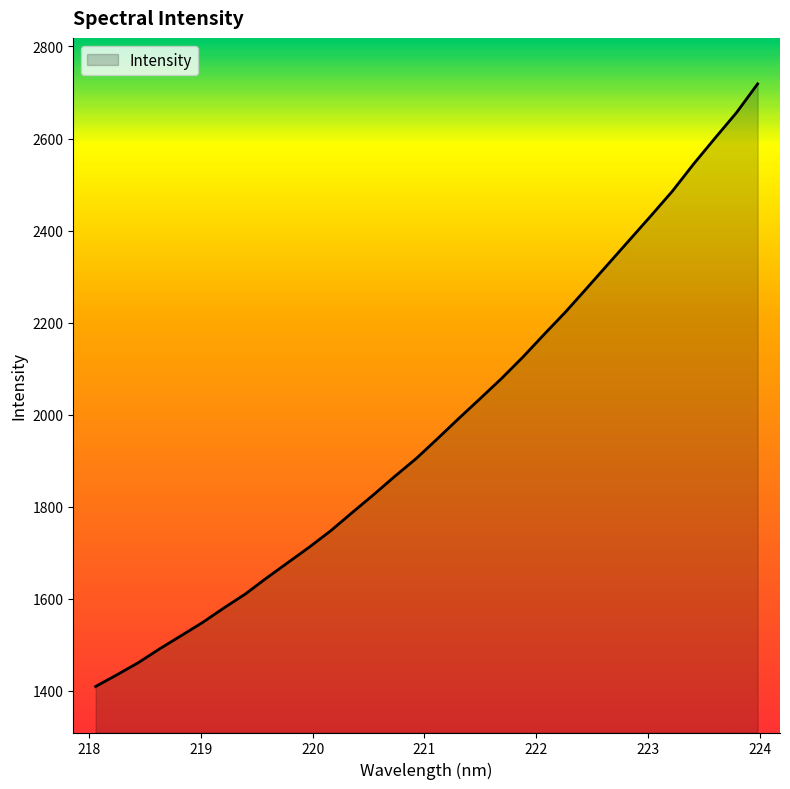

What is the greatest value displayed?

2718.7